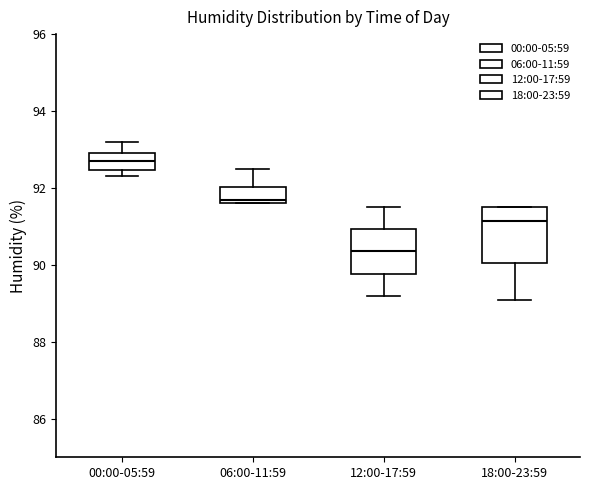

Which box has the lowest median line?

12:00-17:59